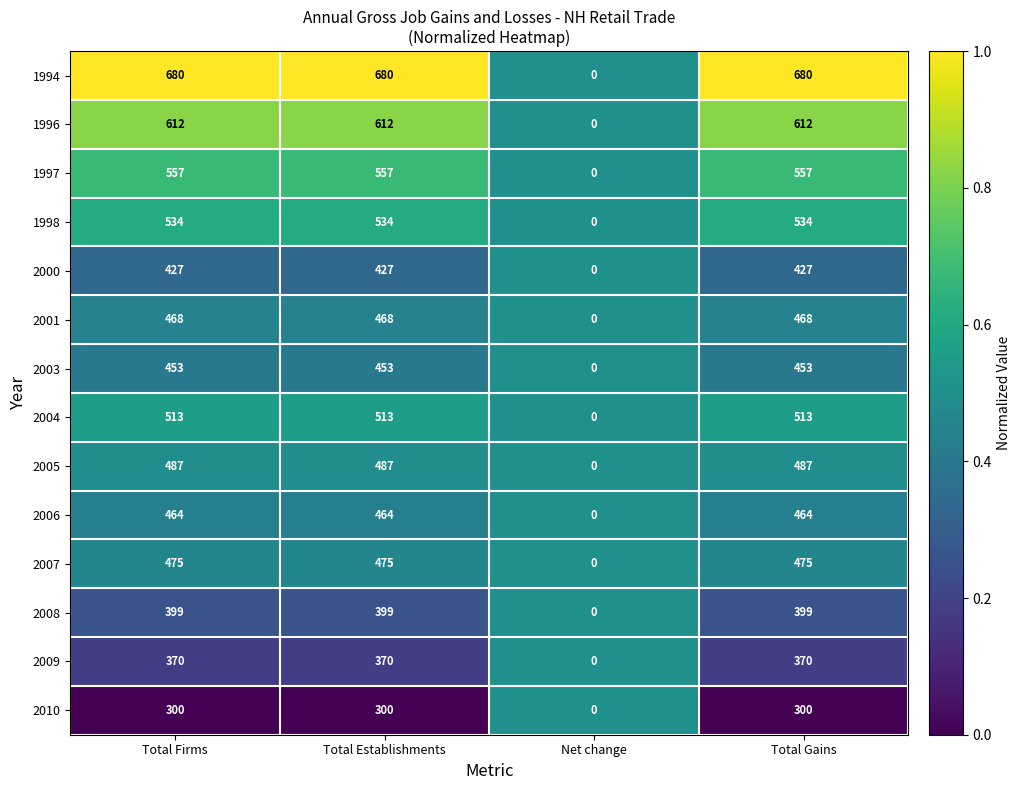

What is the sum of the 2004 values at Total Firms and Total Establishments?

1026